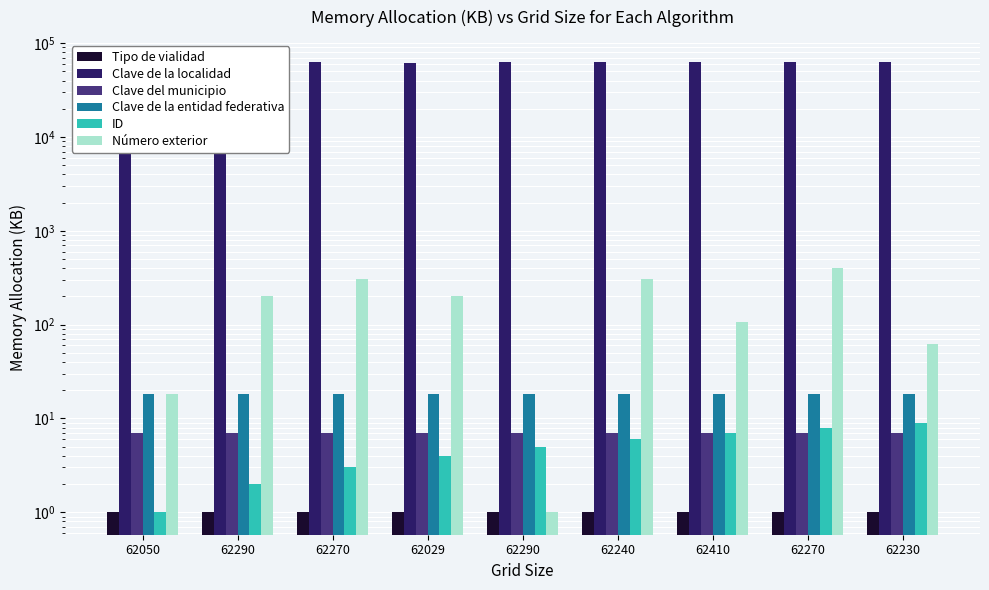

The Clave de la localidad series shows 102872 at 62240. True or false?

False